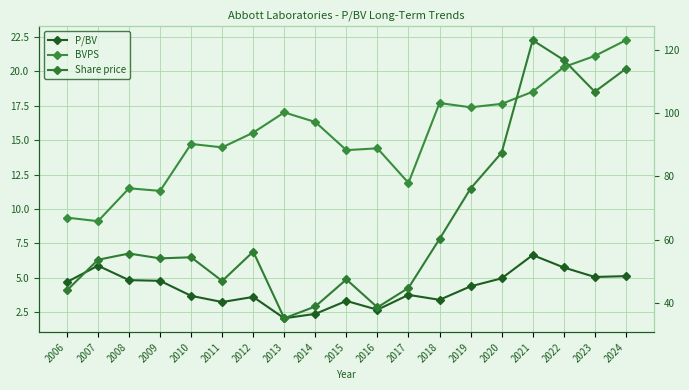

Reading left to right, what are all the values shown in this chart?

P/BV: 4.7	5.9	4.8	4.8	3.7	3.2	3.6	2.1	2.4	3.3	2.7	3.8	3.4	4.4	5.0	6.7	5.8	5.1	5.1
BVPS: 9.4	9.1	11.5	11.3	14.7	14.5	15.5	17.0	16.3	14.3	14.4	11.9	17.7	17.4	17.6	18.5	20.3	21.1	22.2
Share price: 43.9	53.6	55.6	54.0	54.4	46.9	56.2	35.1	38.8	47.4	38.5	44.7	60.2	76.1	87.5	123.0	116.8	106.7	114.0